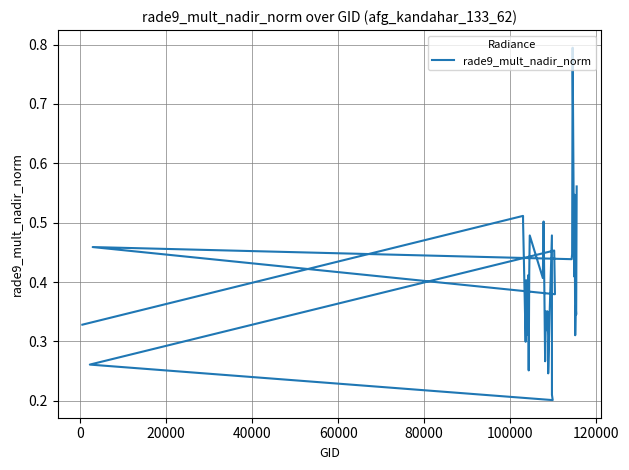

Reading left to right, what are all the values shown in this chart?

0.3	0.5	0.5	0.3	0.4	0.4	0.4	0.3	0.4	0.3	0.4	0.5	0.4	0.5	0.4	0.3	0.4	0.3	0.3	0.4	0.3	0.2	0.3	0.5	0.2	0.2	0.3	0.5	0.4	0.5	0.4	0.4	0.8	0.5	0.4	0.5	0.3	0.4	0.3	0.6